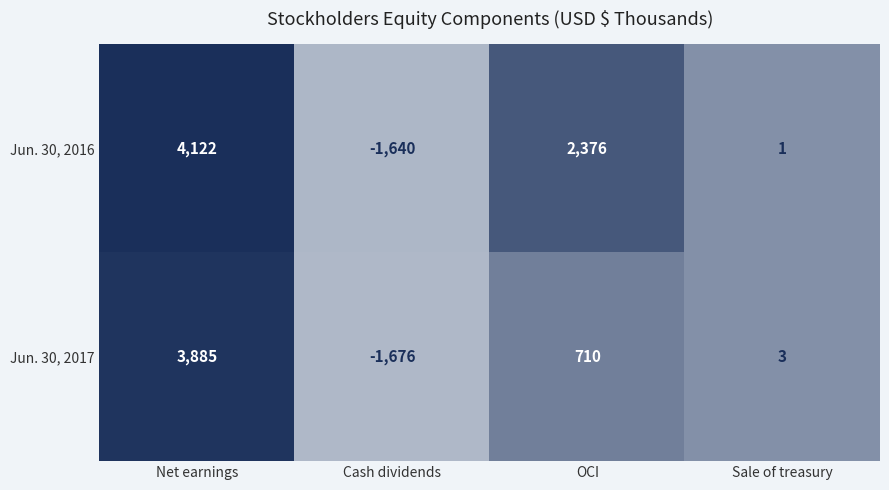

What is the total value across all series at Cash dividends?

-3316